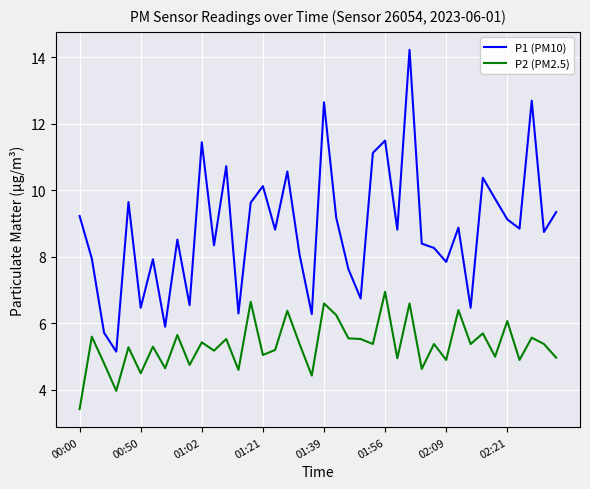

True or false: P1 (PM10) and P2 (PM2.5) cross at least once.

False